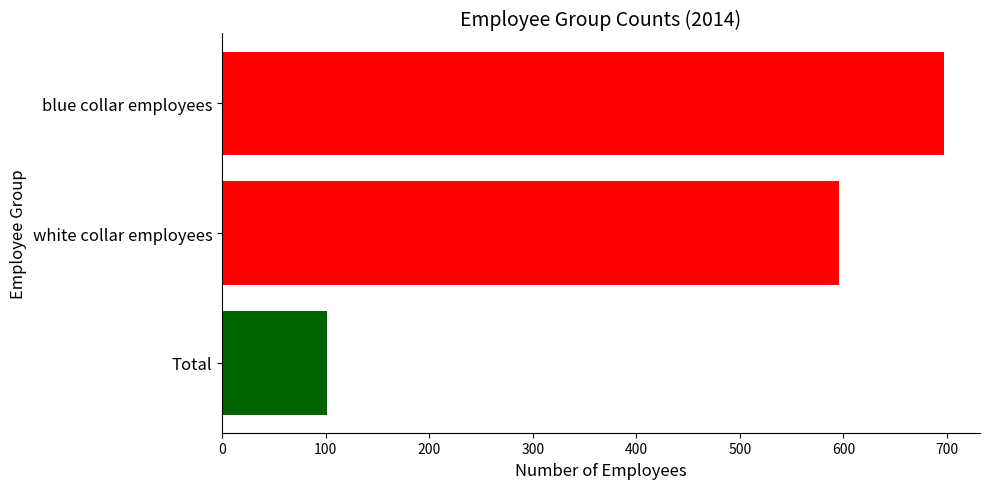

How many values are between 101 and 697?

3